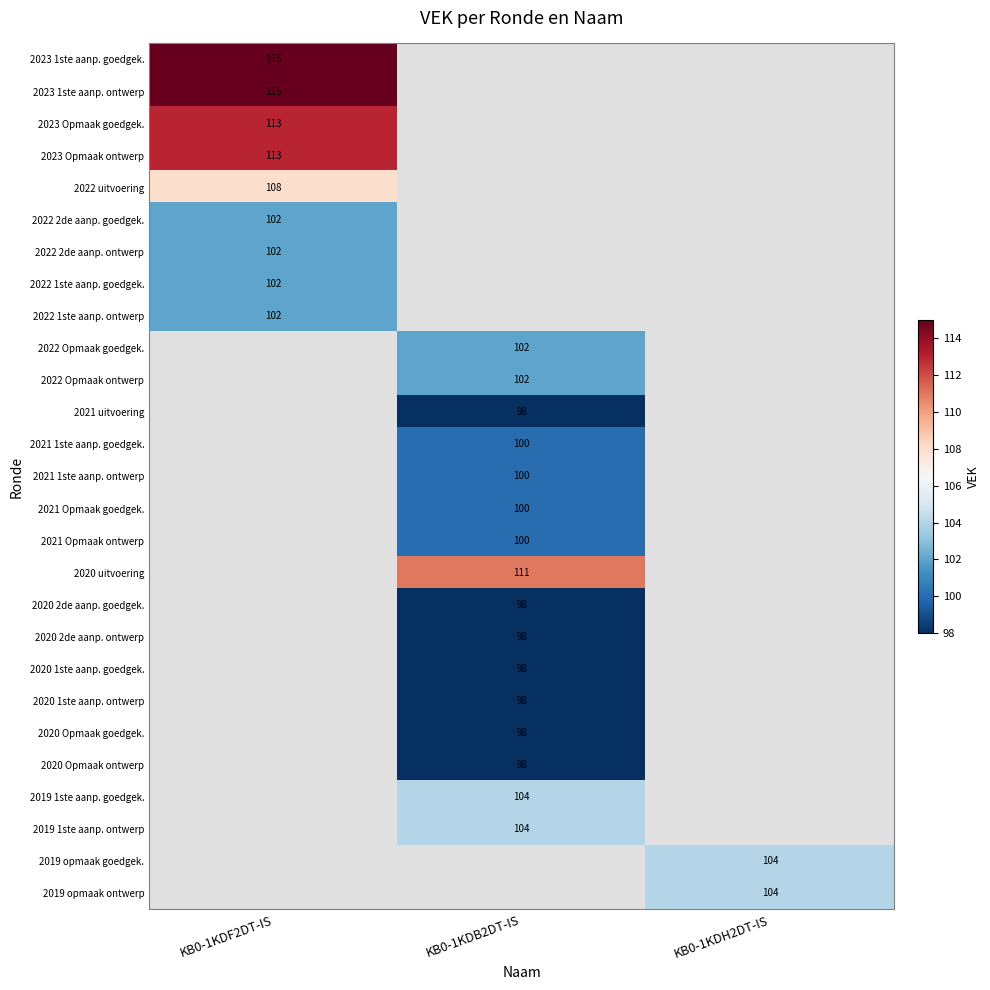

Is the value of 2020 Opmaak ontwerp at KB0-1KDB2DT-IS greater than the value of 2023 Opmaak goedgek. at KB0-1KDF2DT-IS?

No